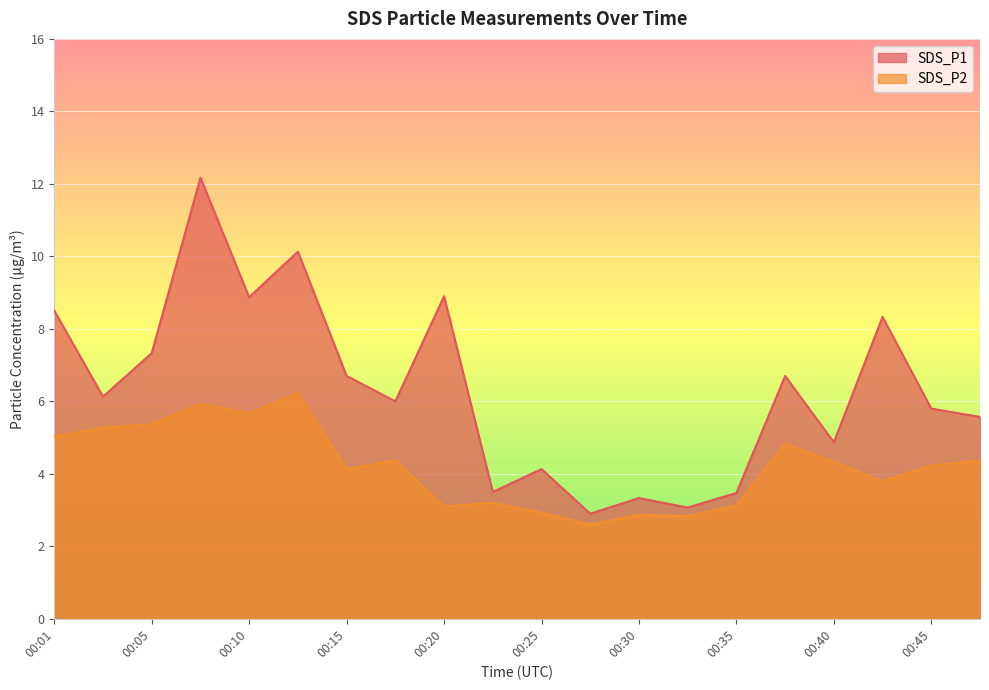

True or false: SDS_P1 and SDS_P2 intersect in this chart.

False